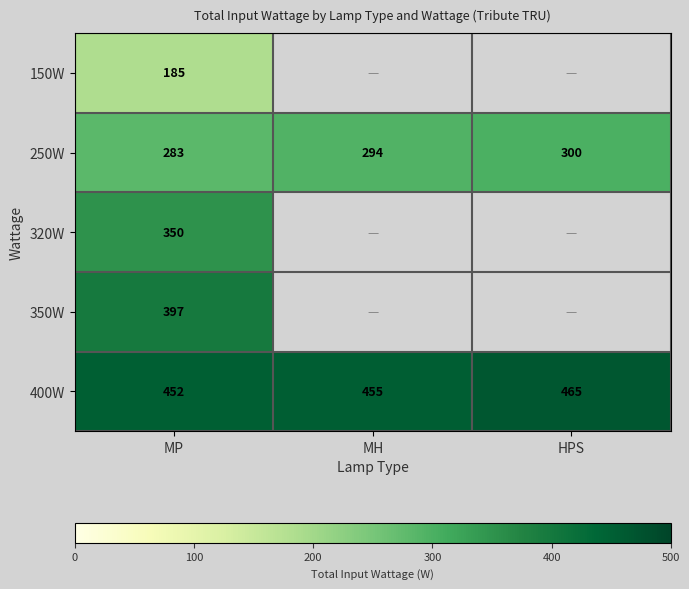

True or false: 400W has a value of 166 at MP.

False